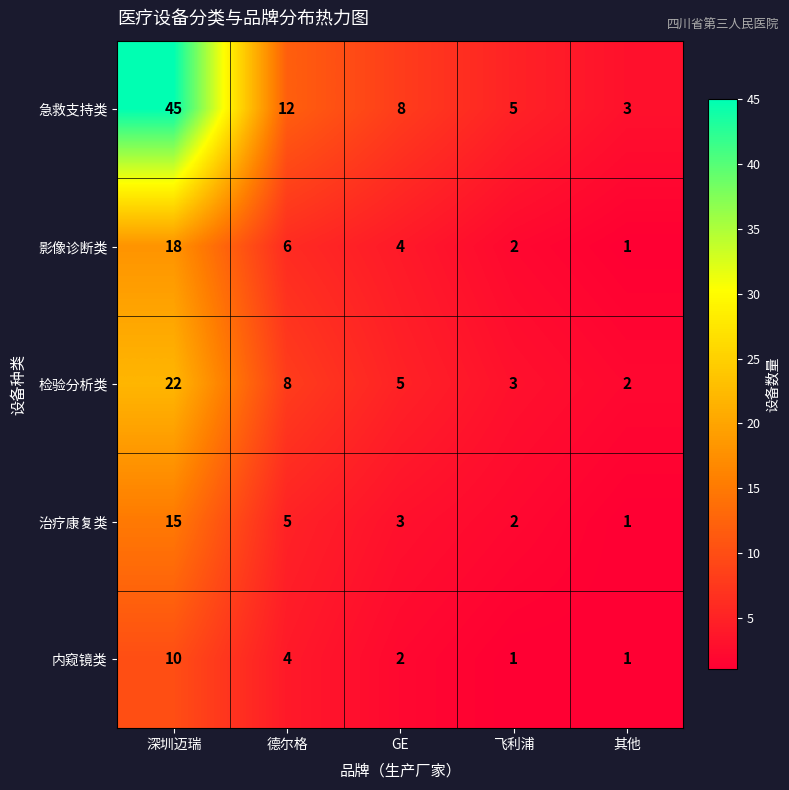

What is the total value across all series at 深圳迈瑞?

110